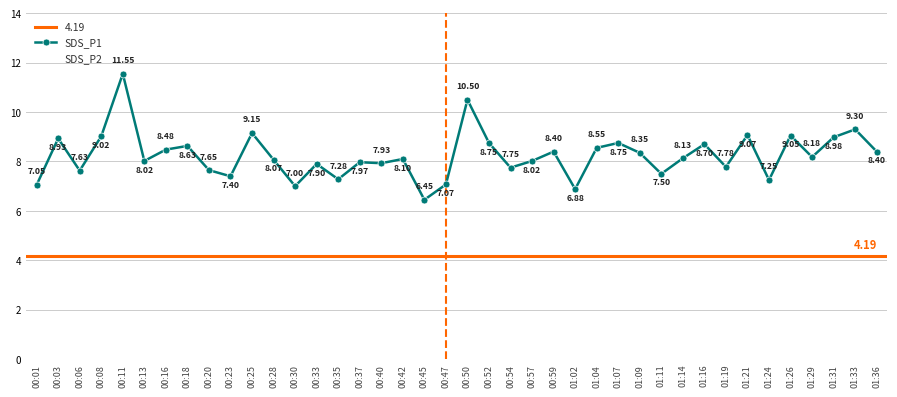

True or false: SDS_P2 has more than 0 interior local peaks.

True